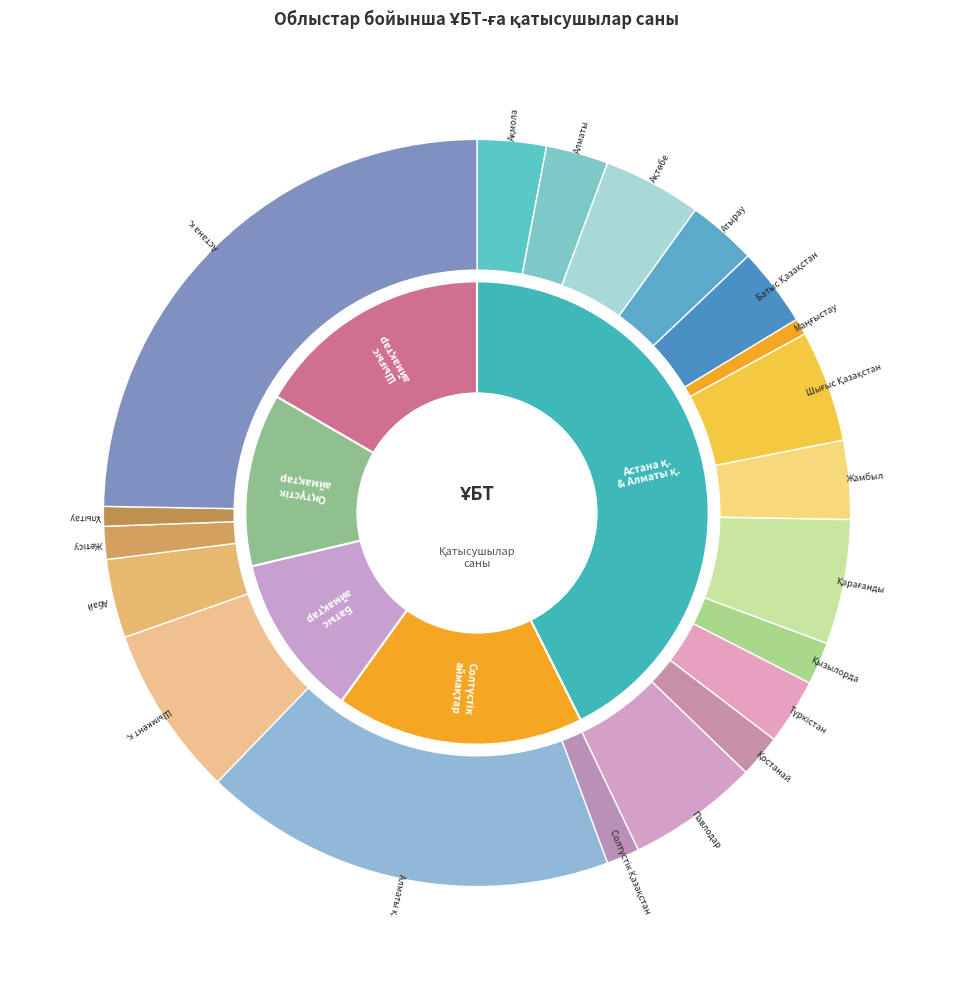

What is the change in value from Ақтөбе to Жетісу?

-20